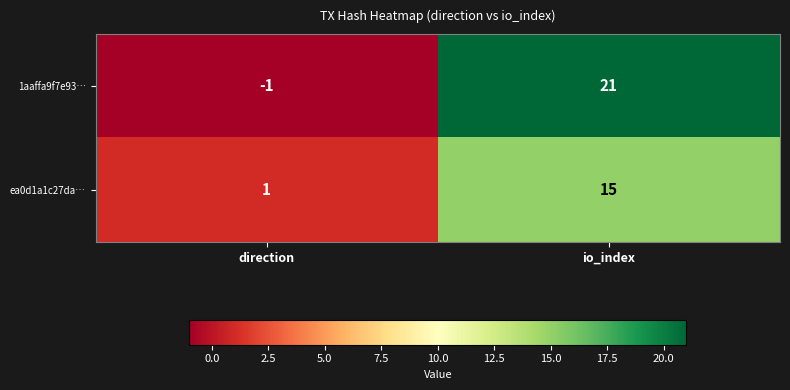

Reading right to left, what are all the values shown in this chart?

1aaffa9f7e93…: 21	-1
ea0d1a1c27da…: 15	1